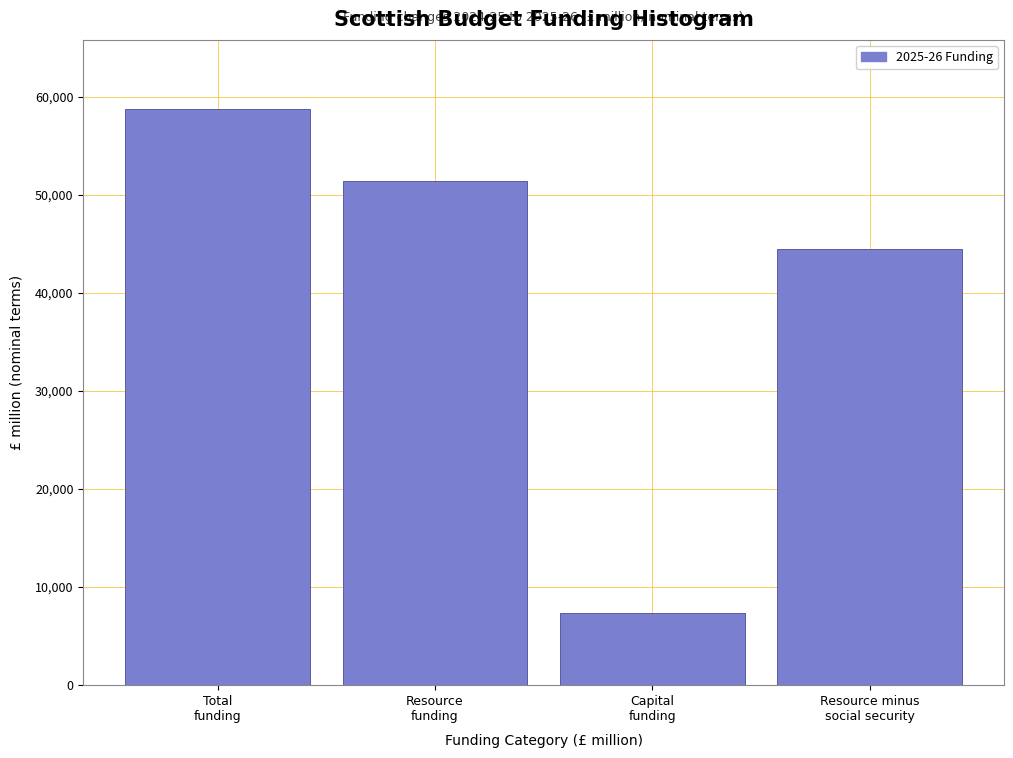

Reading left to right, extract all data points from this chart.

58772.0	51428.6	7343.5	44498.6